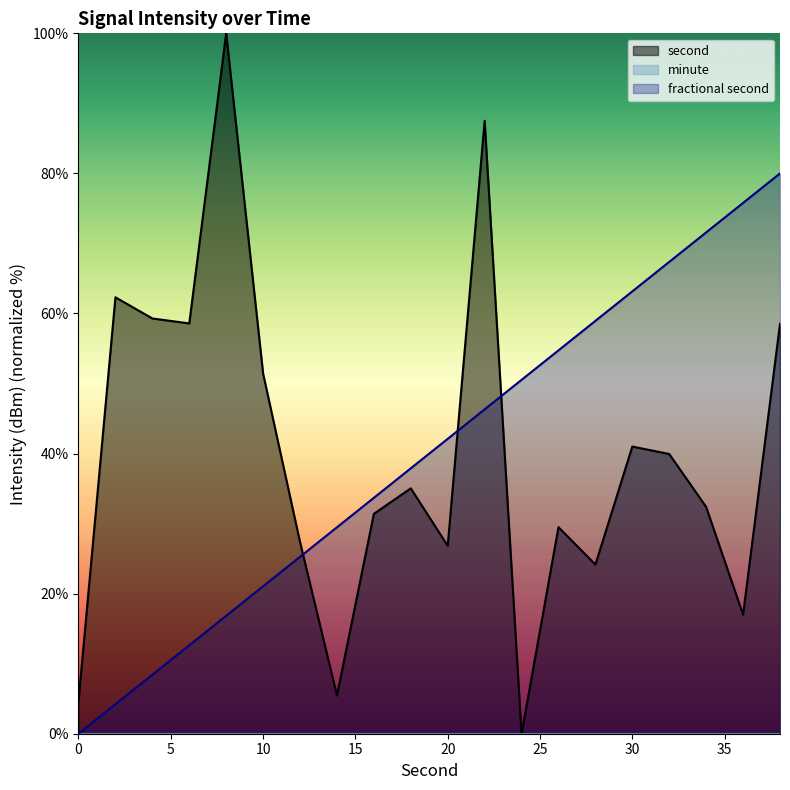

Count the number of categories in the chart.

20